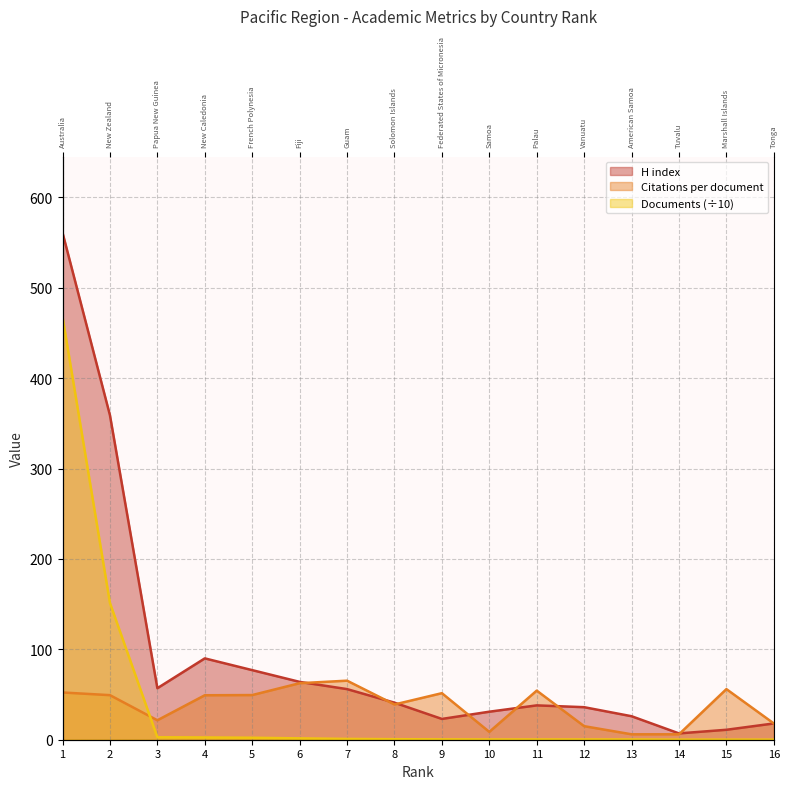

What are all the series names shown in the legend?

H index, Citations per document, Documents